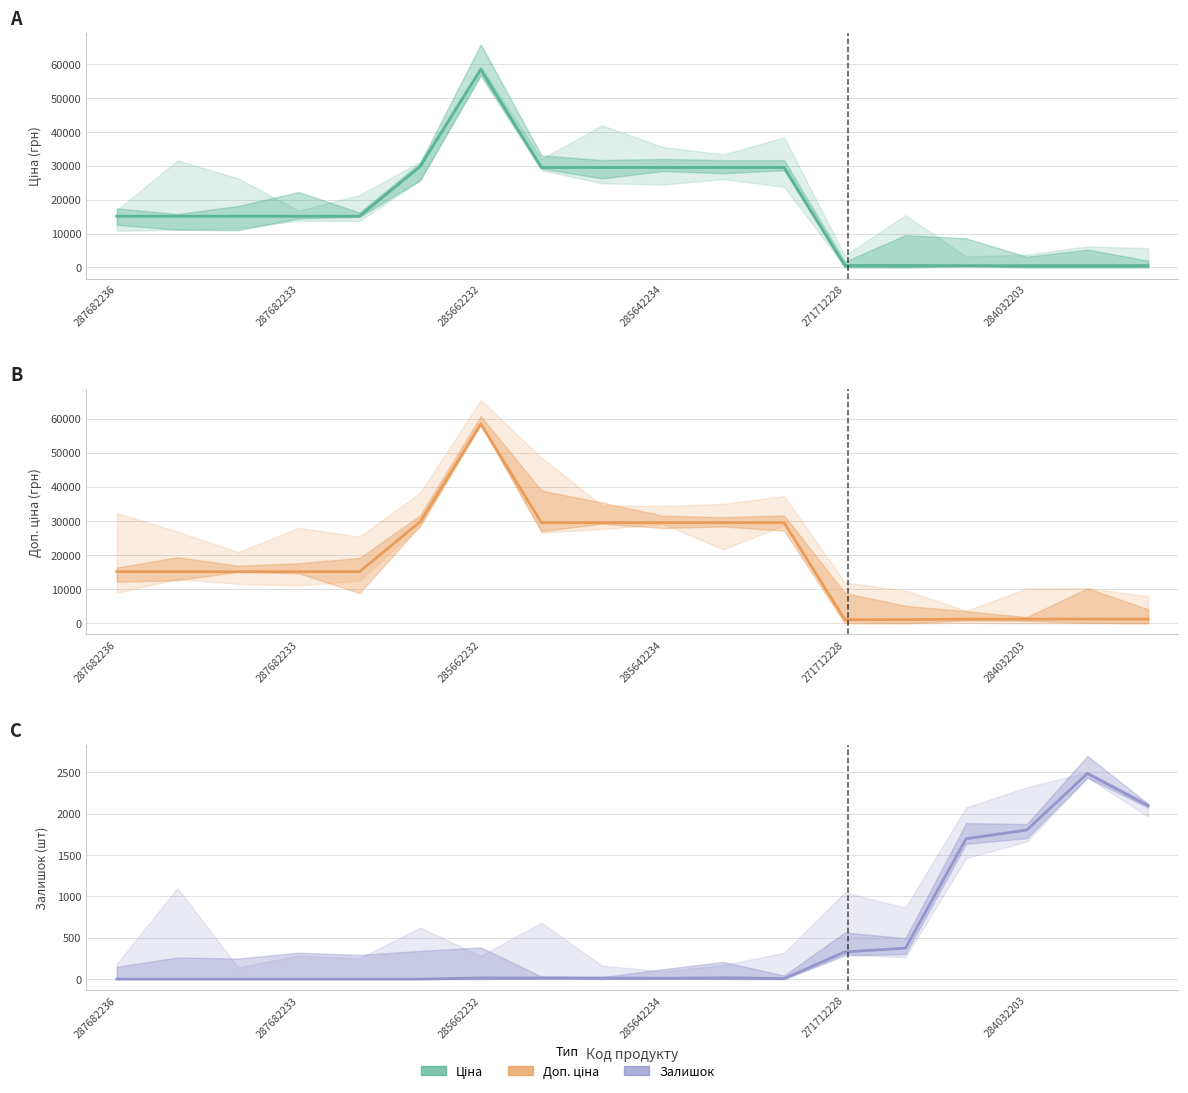

True or false: Залишок has more than 1 points higher than both neighbors.

True